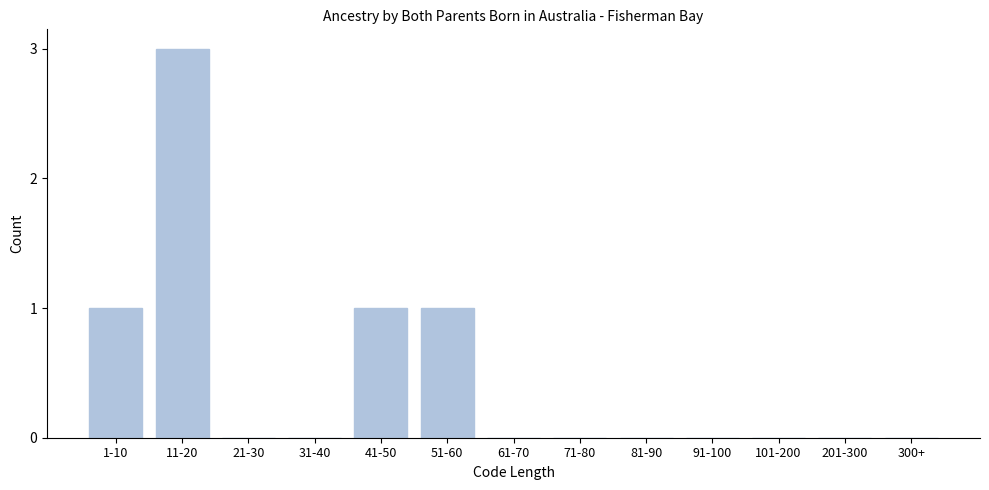

Reading left to right, transcribe all the data shown in this chart.

1-10=1	11-20=3	21-30=0	31-40=0	41-50=1	51-60=1	61-70=0	71-80=0	81-90=0	91-100=0	101-200=0	201-300=0	300+=0